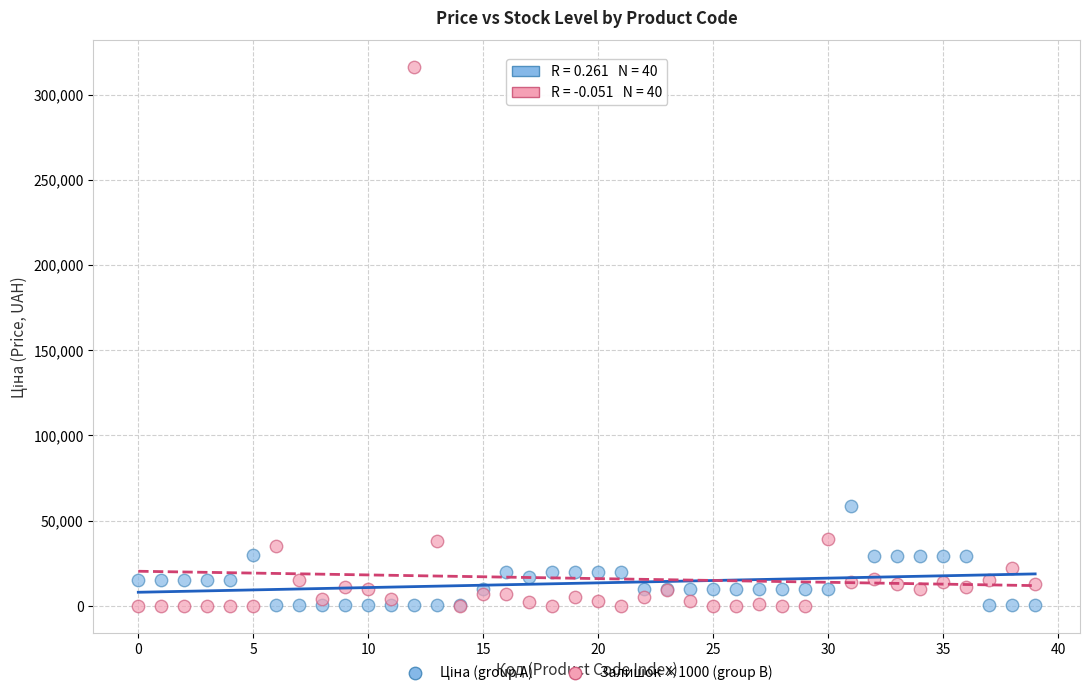

Which series has the widest spread of Y values?

Залишок ×1000 (group B)